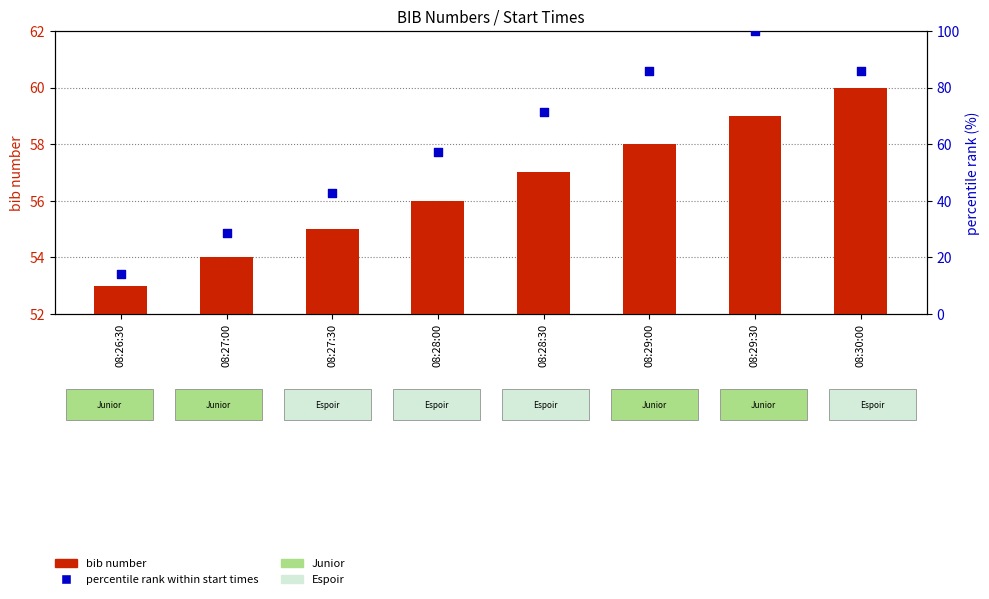

Which series has the largest Y range (max minus min)?

percentile rank within start times